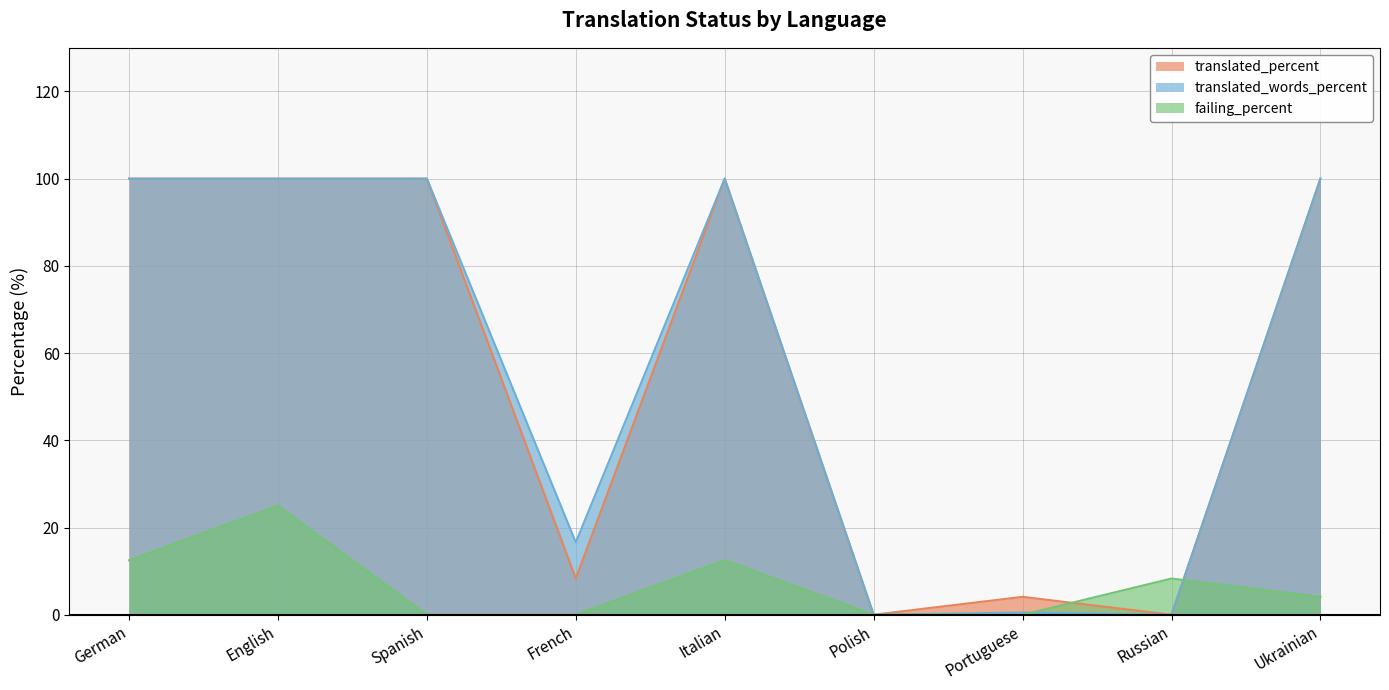

Rank the categories by failing_percent value from lowest to highest.

Spanish, French, Polish, Portuguese, Ukrainian, Russian, German, Italian, English